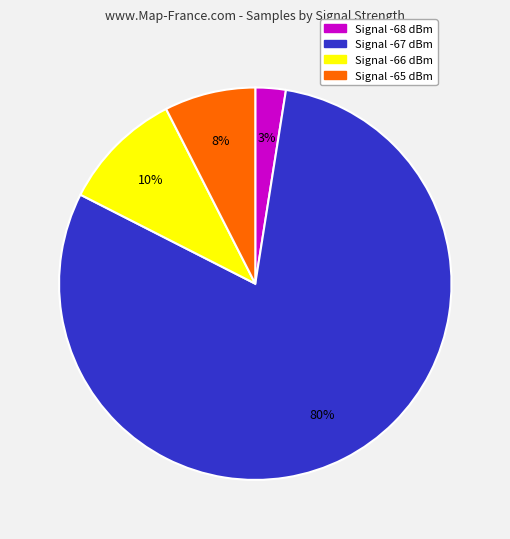

Is it true that Signal -66 dBm is 1% of the pie?

False